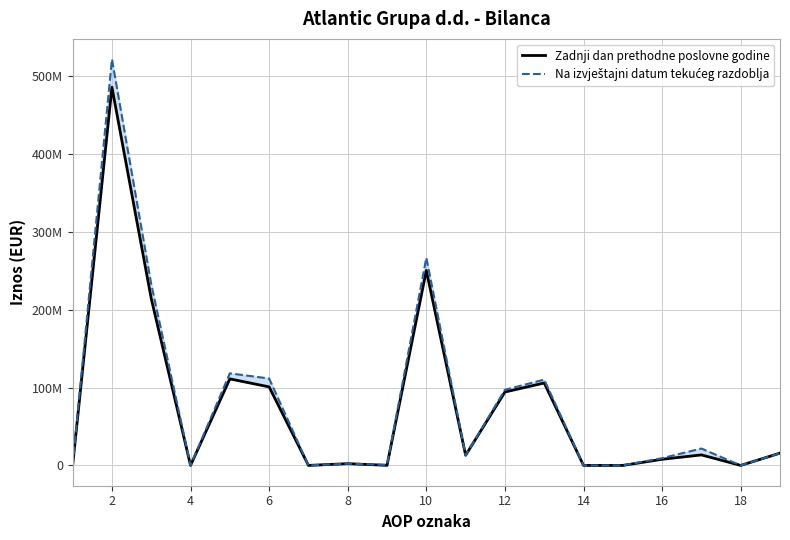

In Na izvještajni datum tekućeg razdoblja, how many points are lower than both neighbors (excluding endpoints)?

5